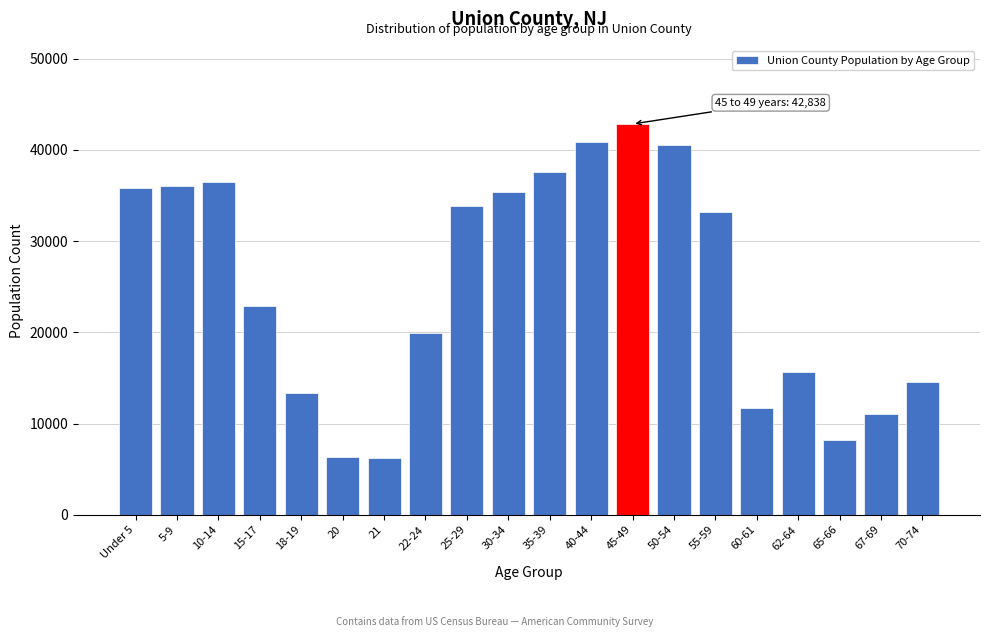

What is the ratio of the value at 67-69 to the value at 65-66?

1.3